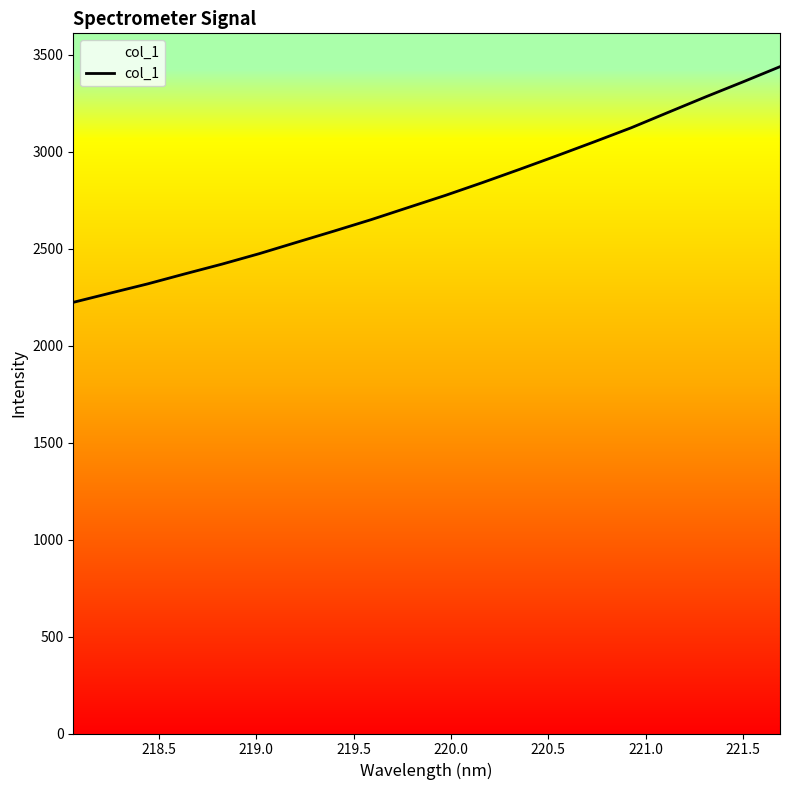

What is the smallest value displayed?

2223.2